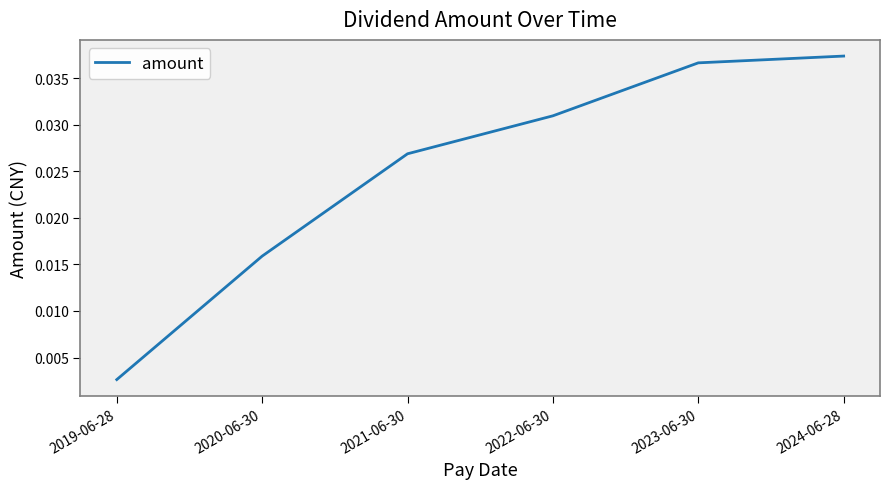

What is the sum of all values?

0.2